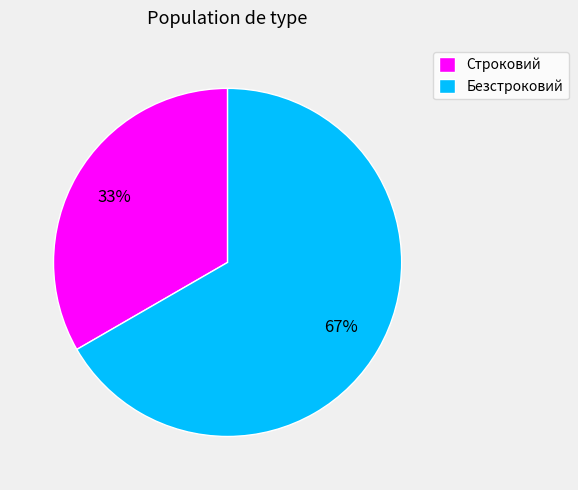

True or false: Безстроковий accounts for 52% of the total.

False